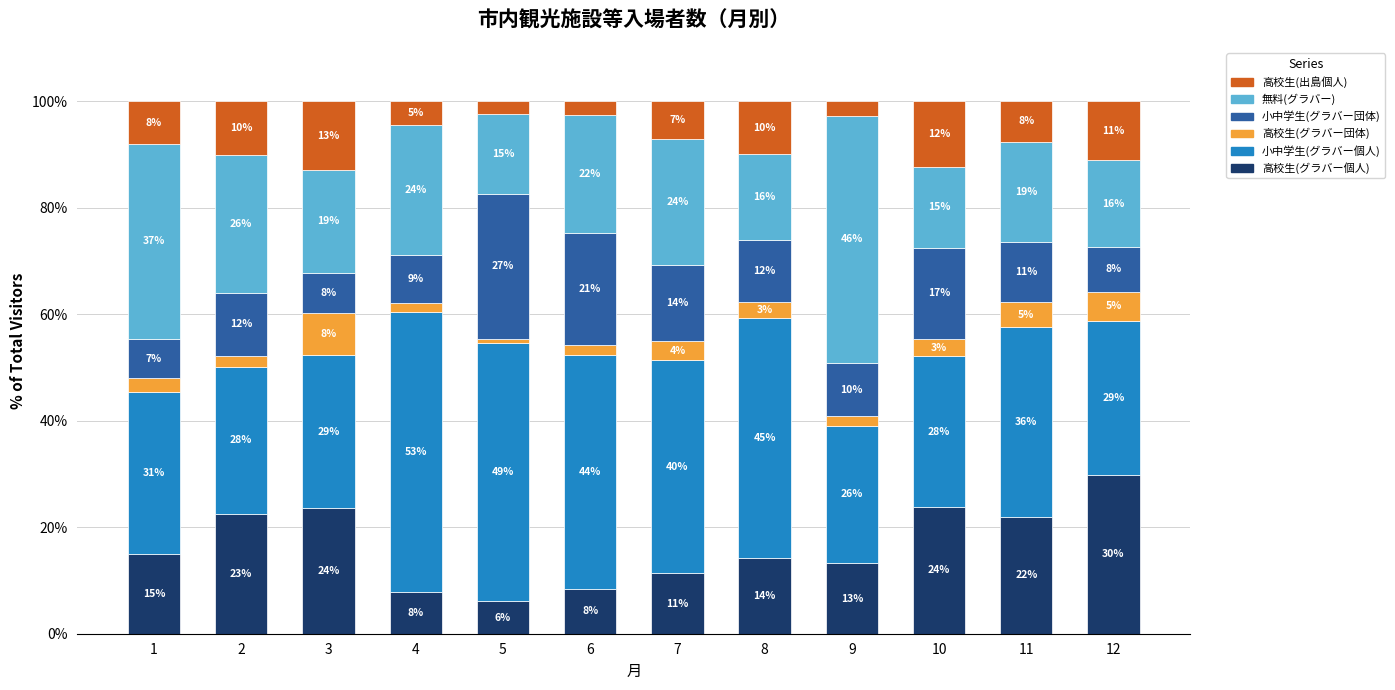

How many bars are there in total?

12